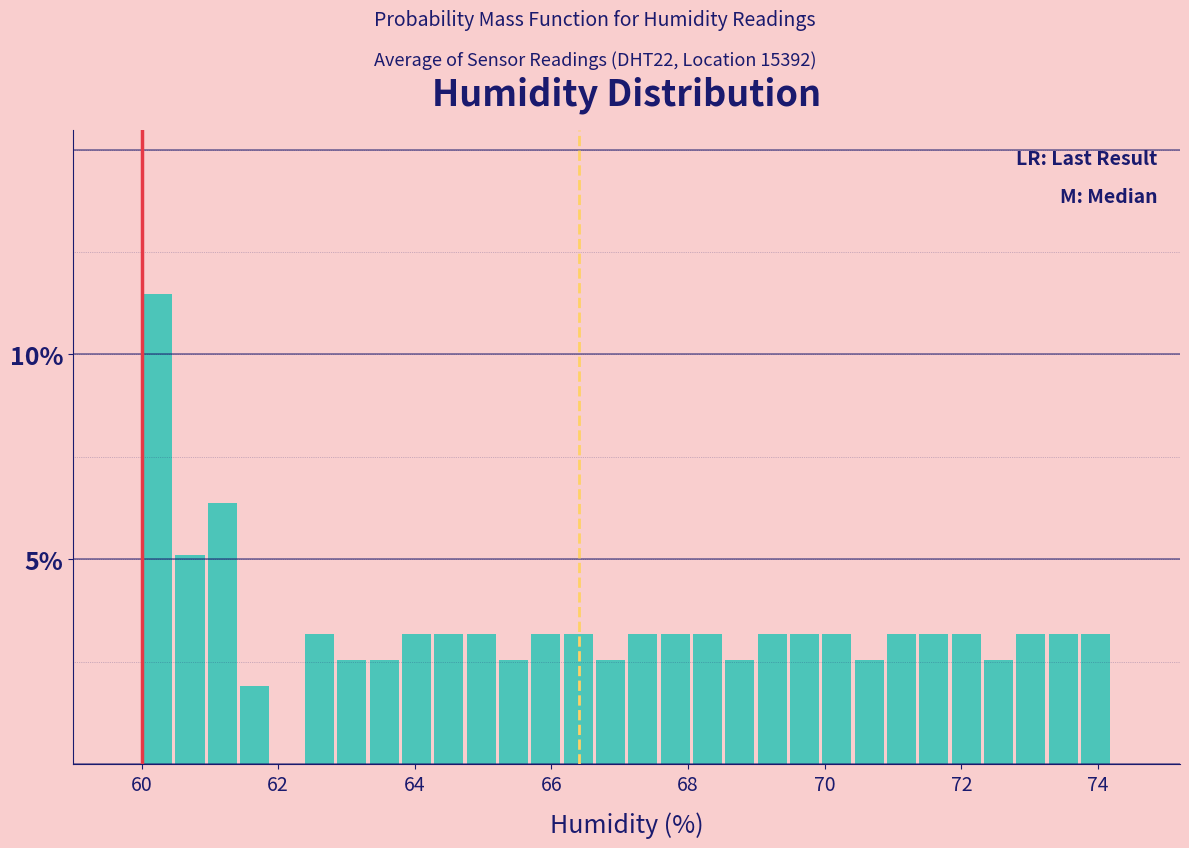

Around what value on the x-axis is the tallest bar? Give the approximate position of its centre, as read against the axis.

60.2